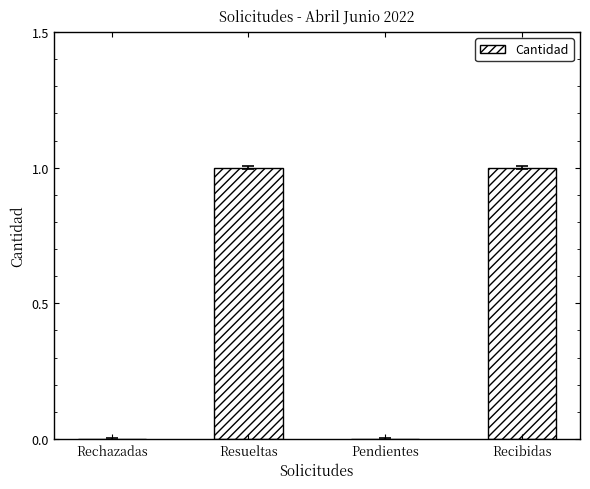

True or false: the data shows 1 at Pendientes.

False